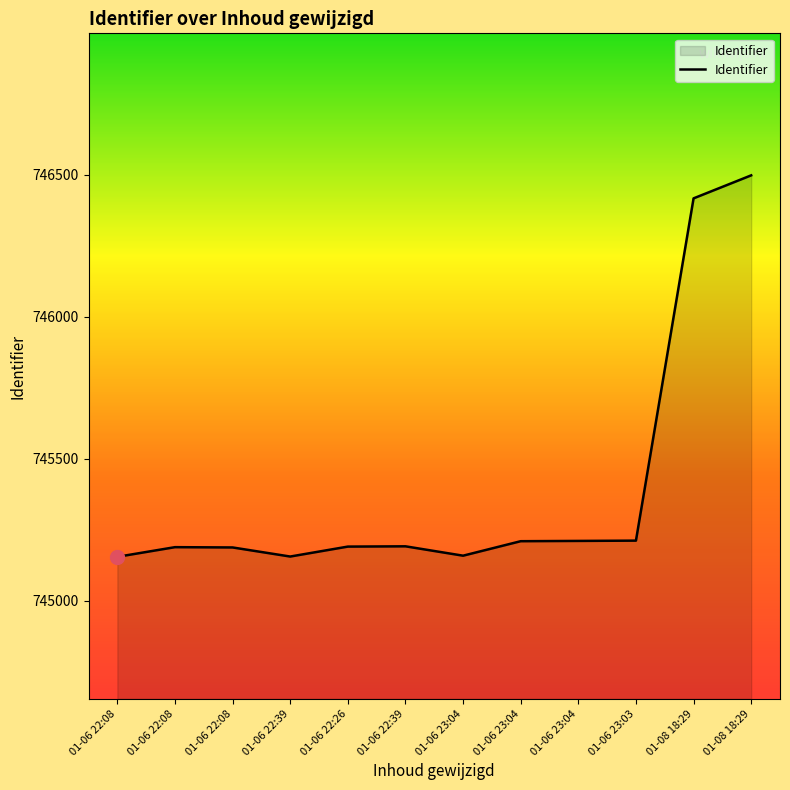

Rank the categories by value from lowest to highest.

01-06 22:08, 01-06 22:39, 01-06 23:04, 01-06 22:08, 01-06 22:08, 01-06 22:26, 01-06 22:39, 01-06 23:04, 01-06 23:04, 01-06 23:03, 01-08 18:29, 01-08 18:29